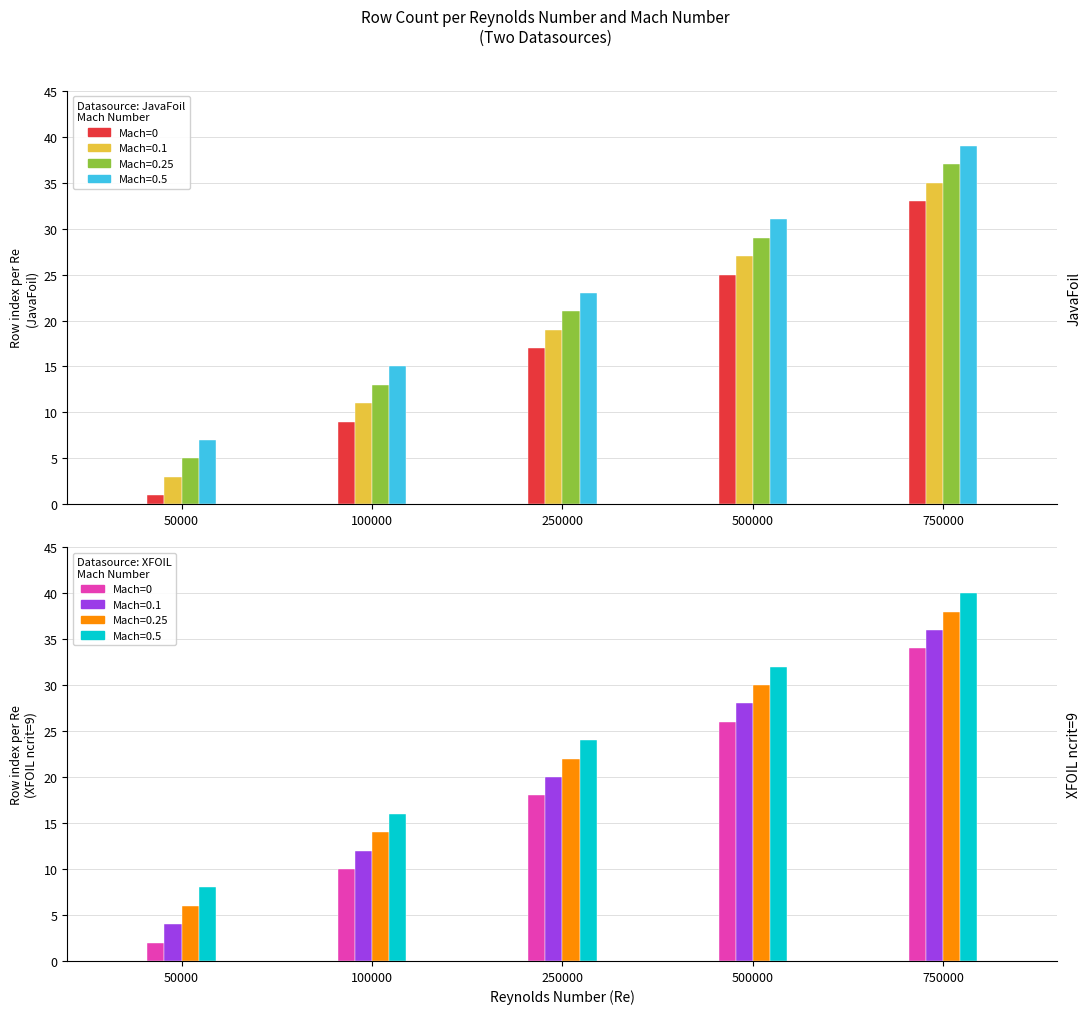

What is the change in value from 50000 to 100000?

+8